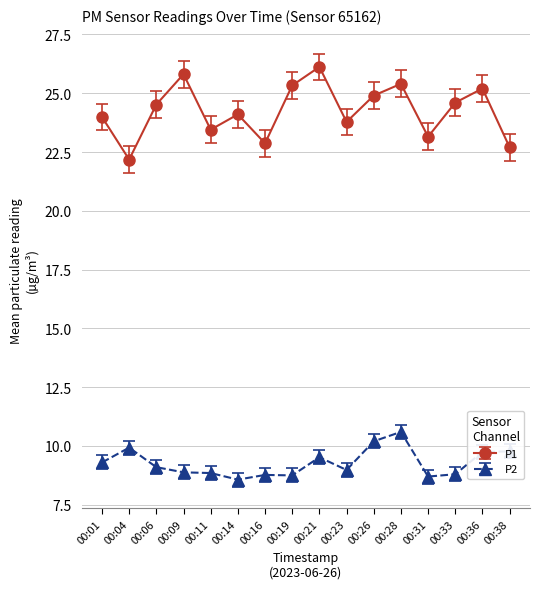

True or false: P2 has a value of 5.9 at 00:33.

False